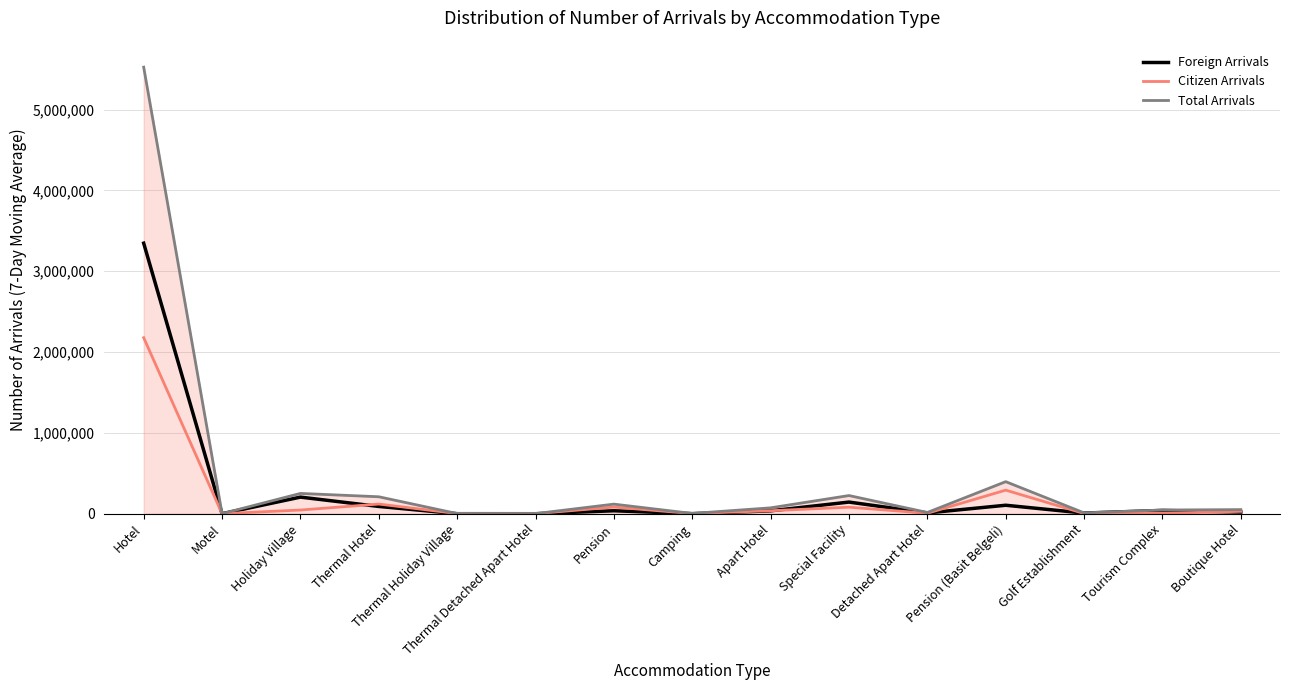

True or false: Foreign Arrivals has a value of 205450 at Holiday Village.

True